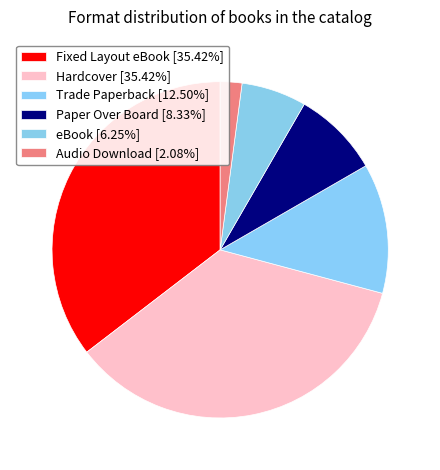

How many segments does this pie chart have?

6